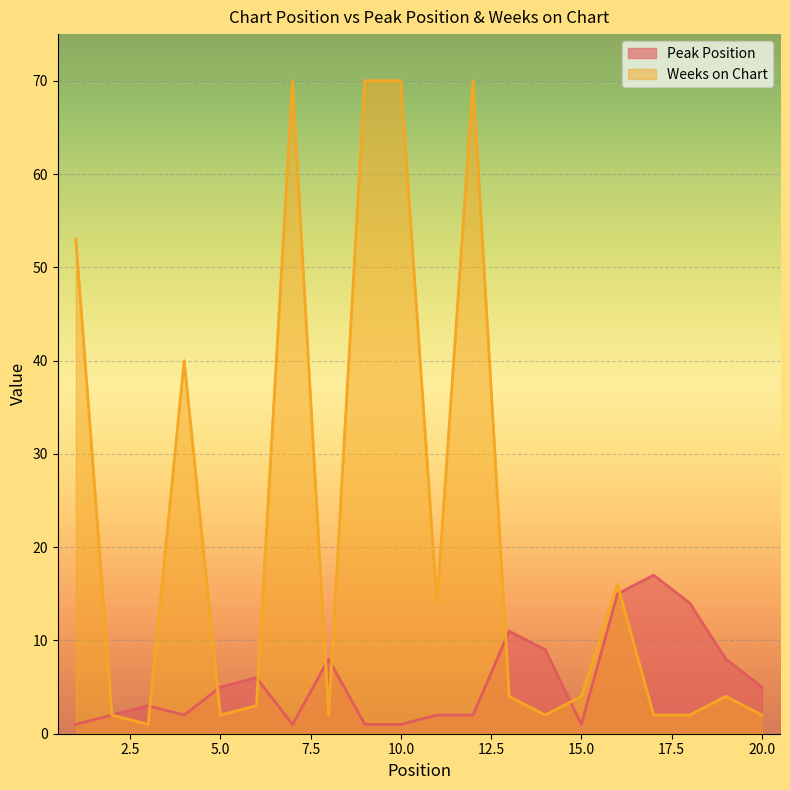

At how many categories does at least one series exceed 11?

10